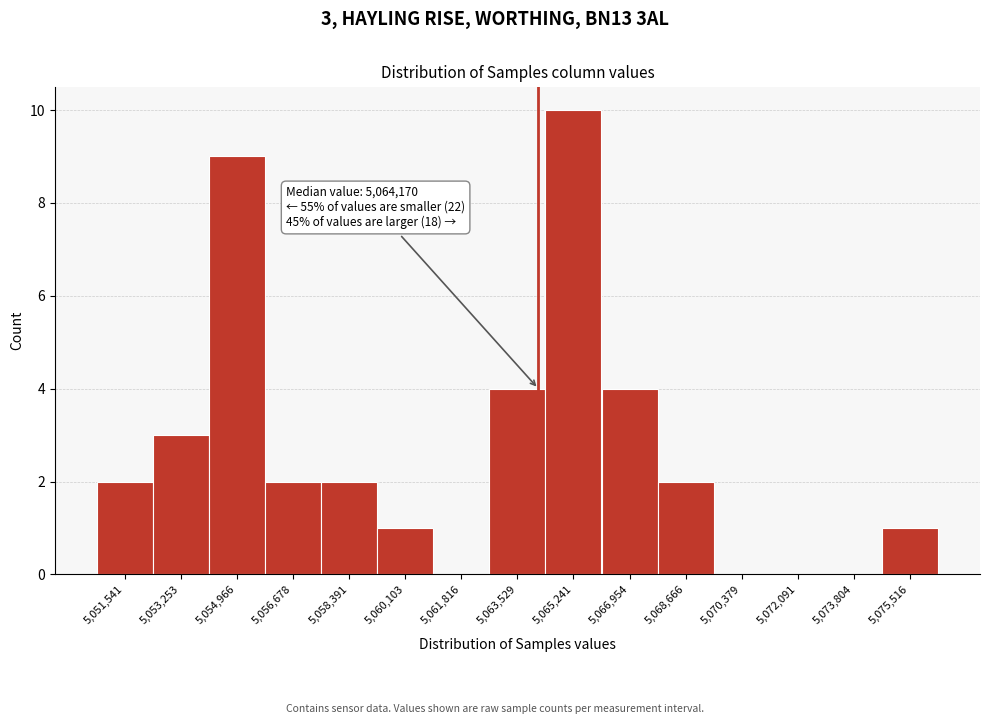

Which range on the x-axis has the tallest bar?

5064400 to 5066000